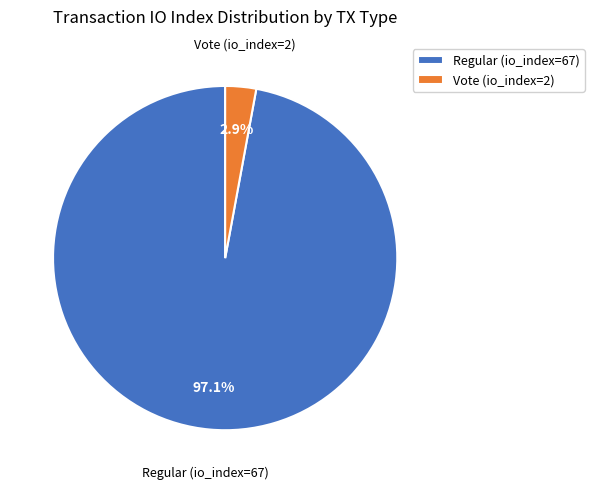

To the nearest percent, what portion does Vote (io_index=2) represent?

3%